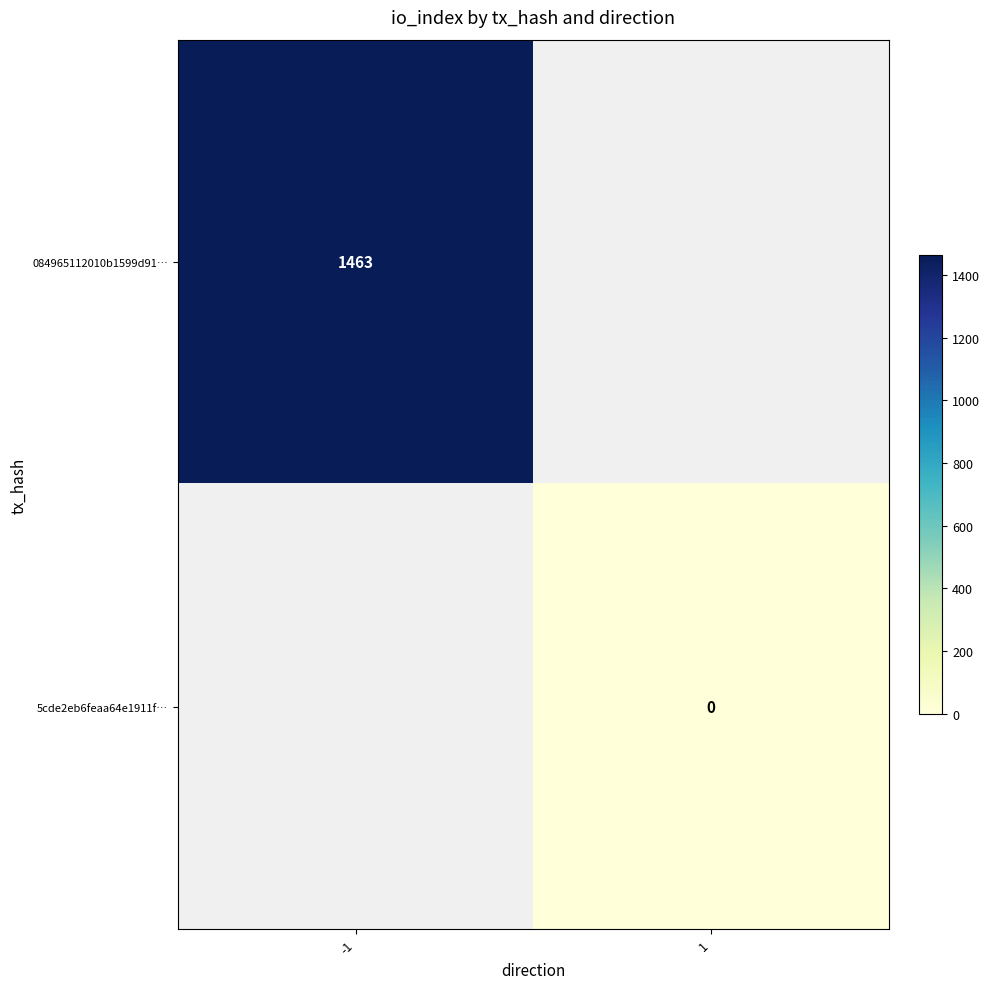

Is the value of 084965112010b1599d91… at -1 greater than the value of 5cde2eb6feaa64e1911f… at 1?

Yes